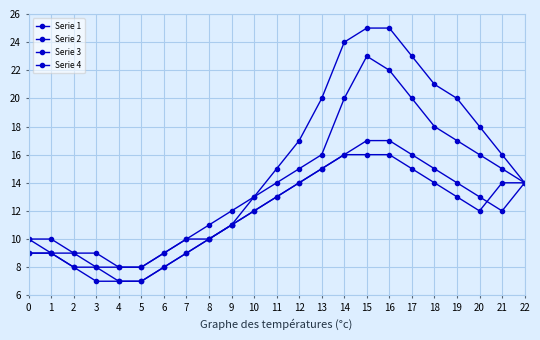

What is the value of the Serie 3 point at the 4th from the left?

8